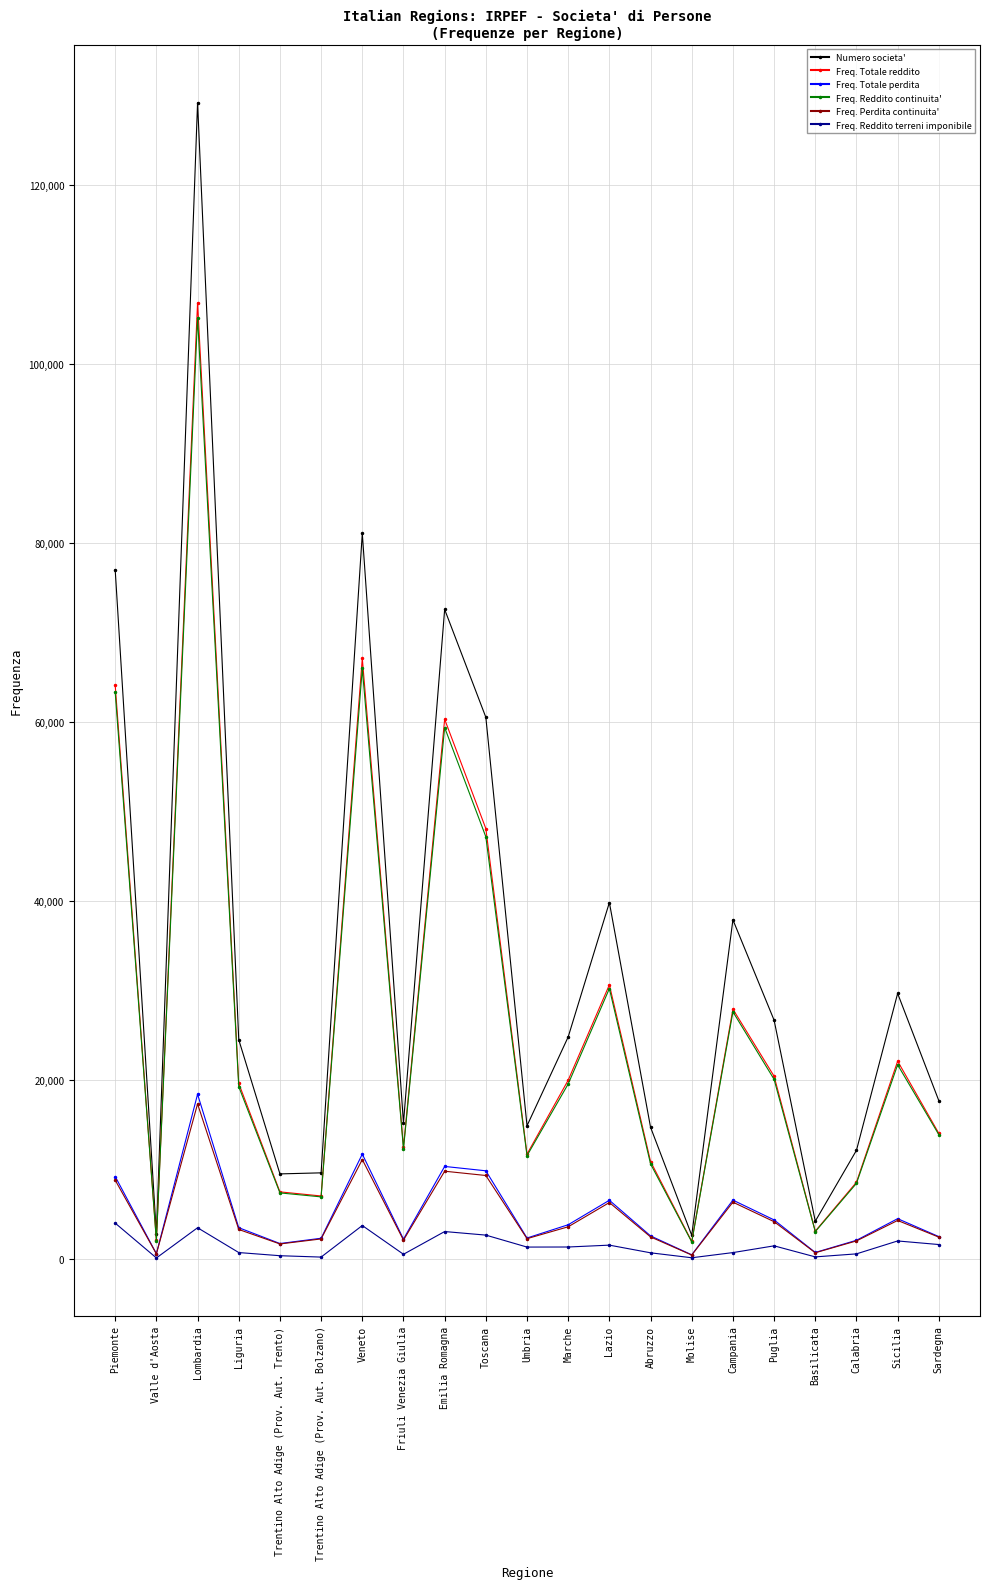

True or false: Freq. Totale perdita has more than 1 interior local peaks.

True